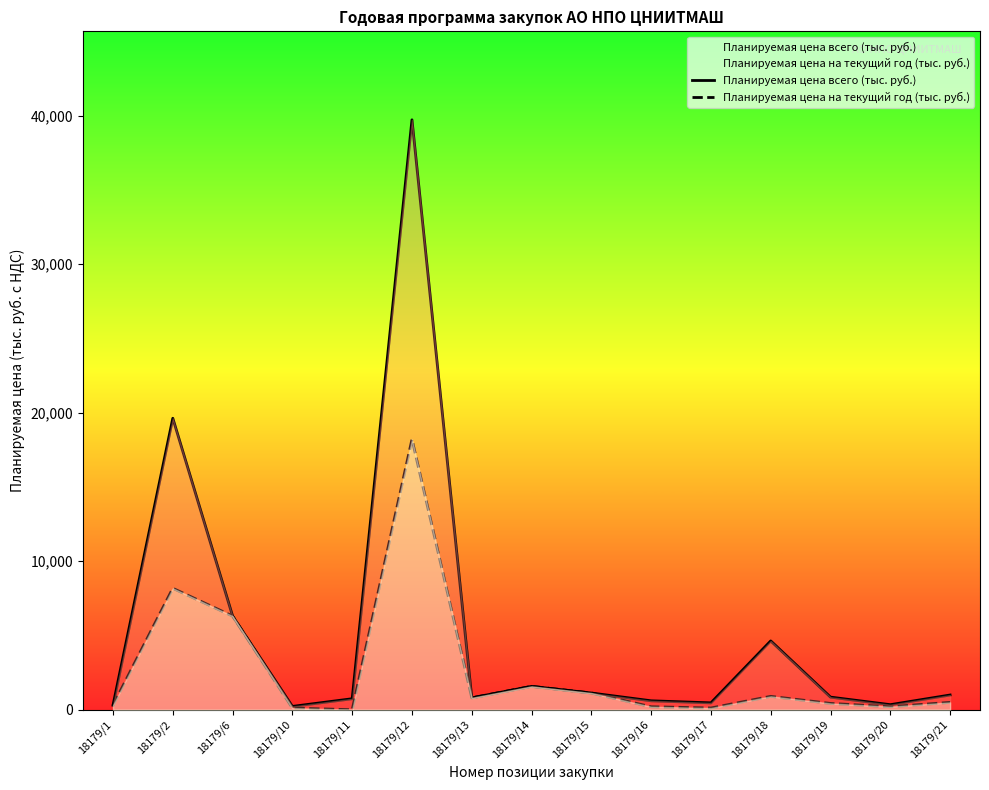

What is the value of the Планируемая цена всего (тыс. руб.) point at the 14th from the left?

339.1